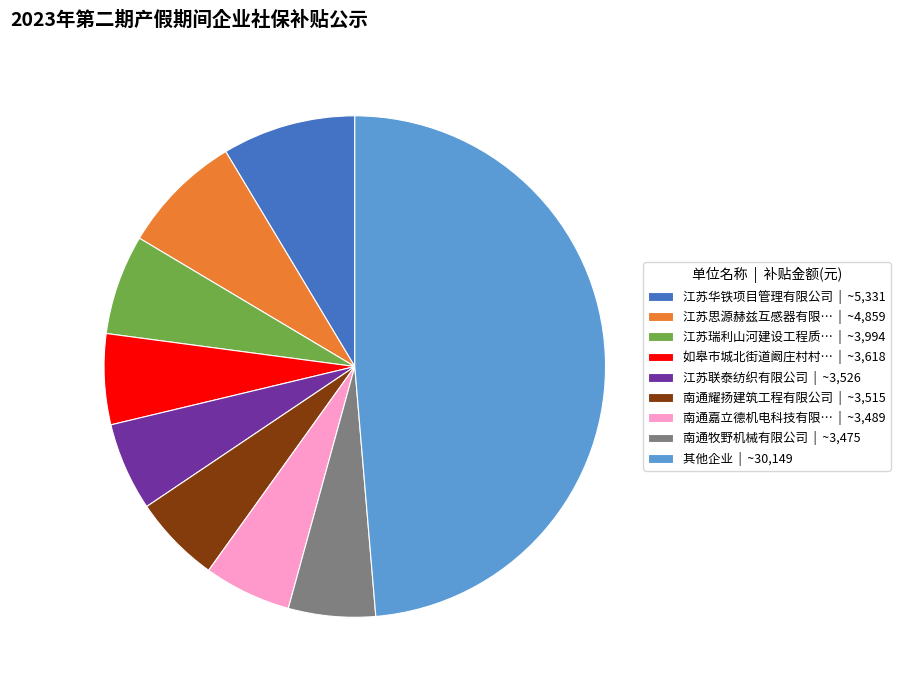

Does 江苏思源赫兹互感器有限… | ~4,859 represent more than half of the total?

No